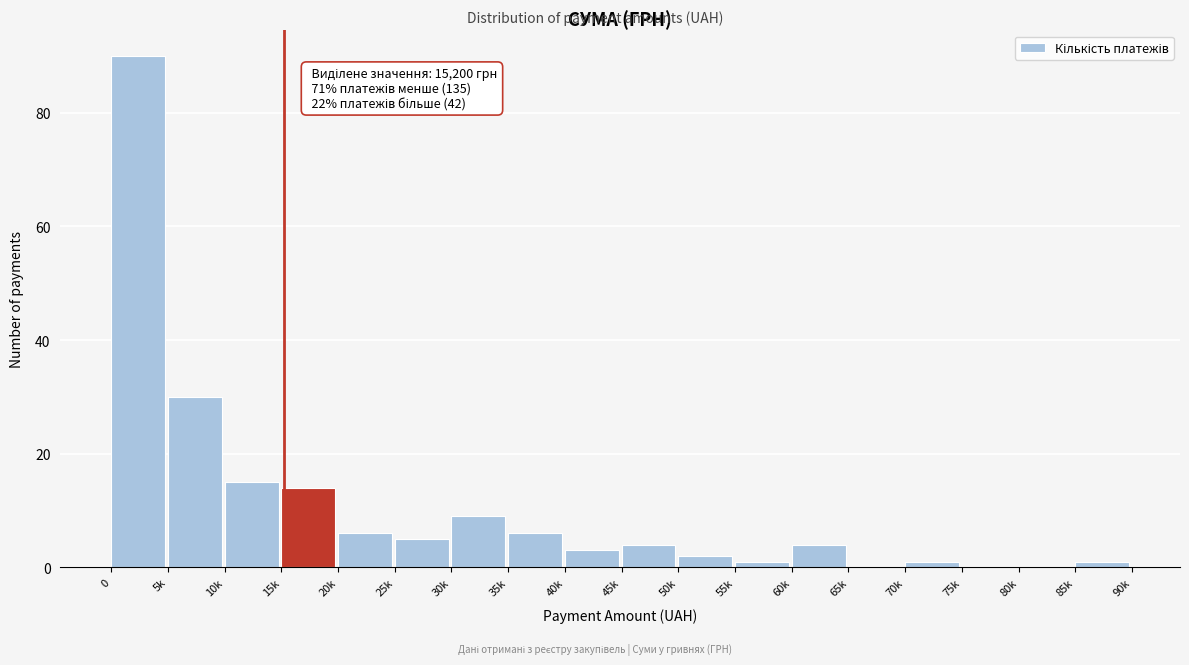

Reading left to right, what are all the values shown in this chart?

0=90	5k=30	10k=15	15k=14	20k=6	25k=5	30k=9	35k=6	40k=3	45k=4	50k=2	55k=1	60k=4	65k=0	70k=1	75k=0	80k=0	85k=1